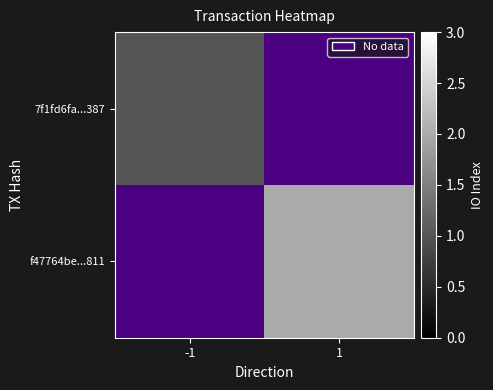

Which has a higher value, -1 or 1?

1